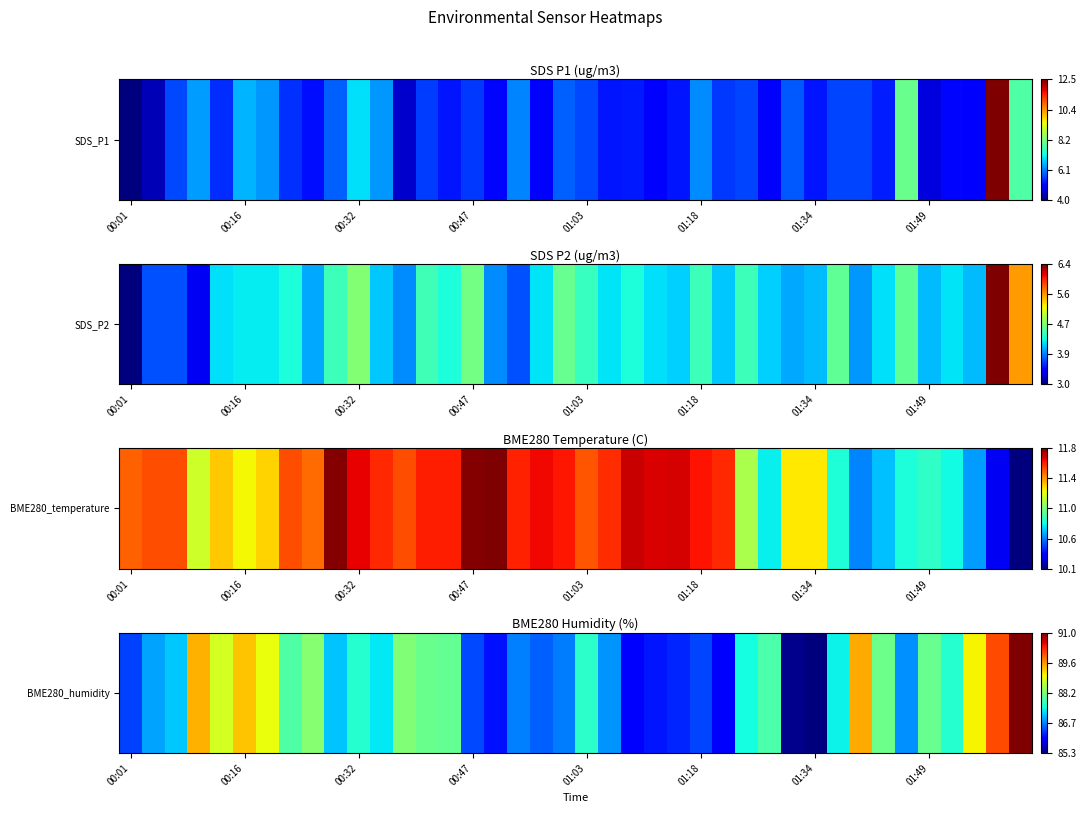

What is the maximum value shown in the chart?

91.0